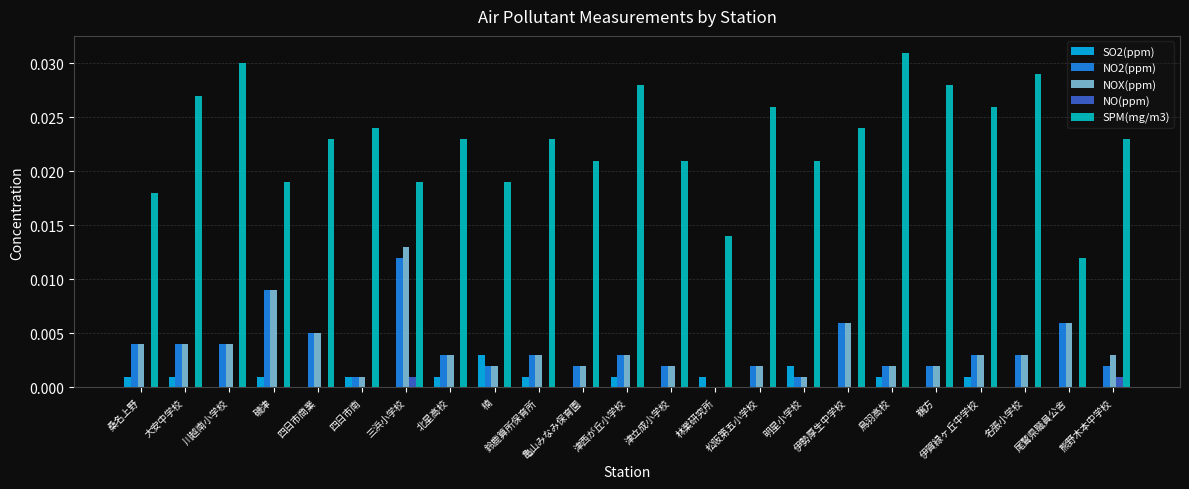

Which series changed the most between 楠 and 鈴鹿算所保育所?

SPM(mg/m3)